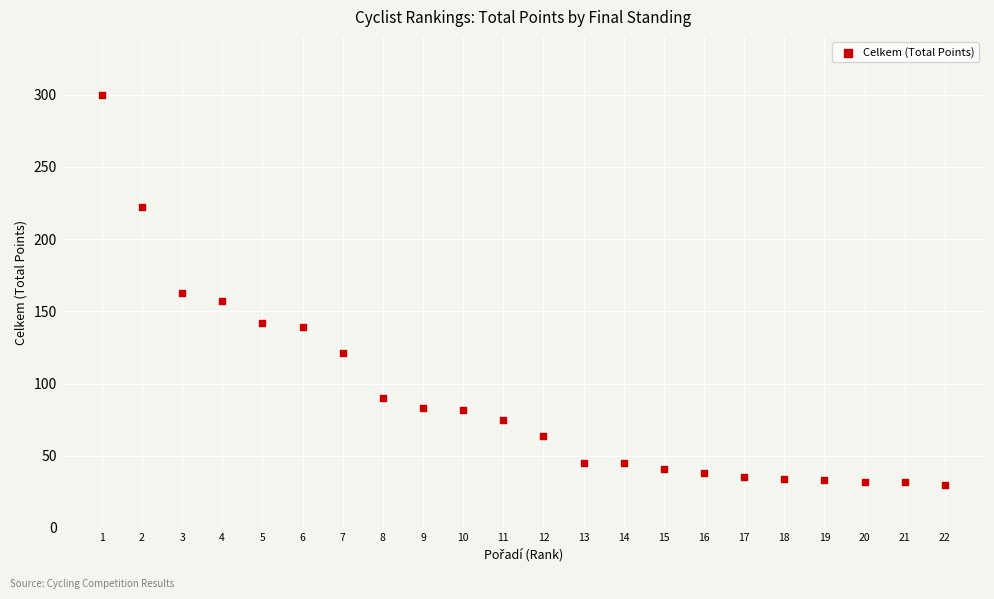

What is the range of Y values (max minus min)?

270